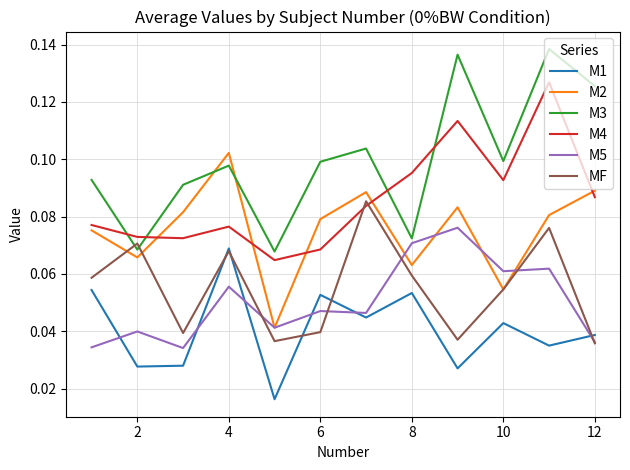

Which series has the largest range (max minus min)?

M3